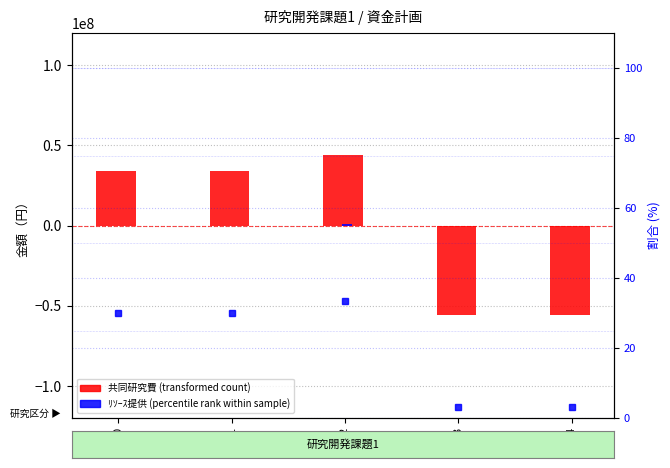

Which series changed the most between 0 and 3?

共同研究費 (transformed)